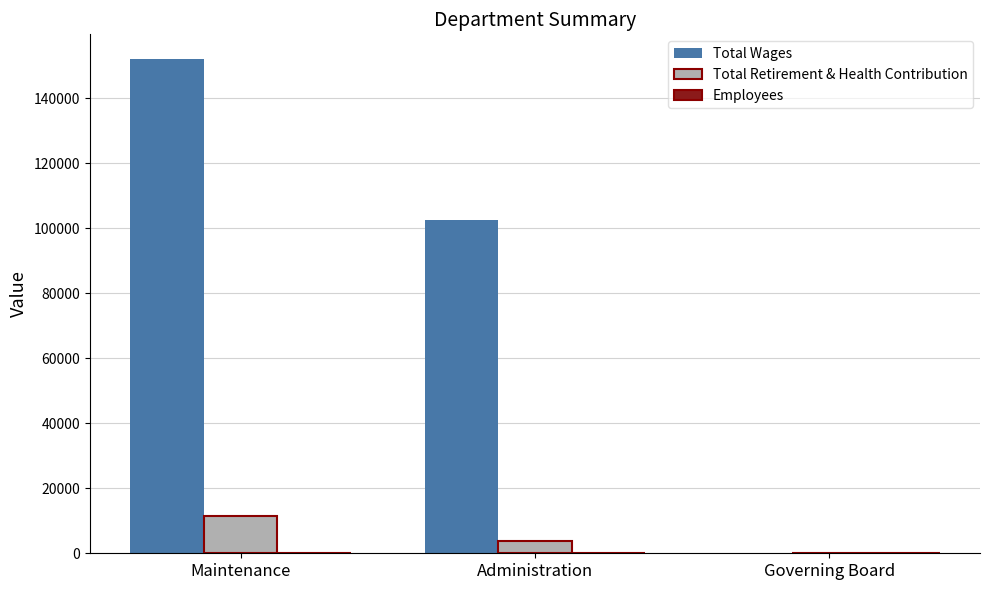

The Total Wages series shows 0 at Governing Board. True or false?

True